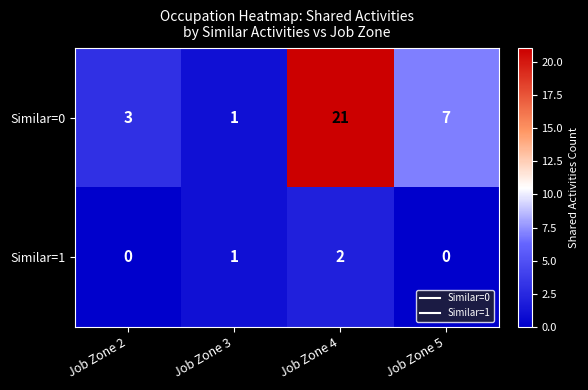

How many Similar=1 values are between 0 and 2?

4